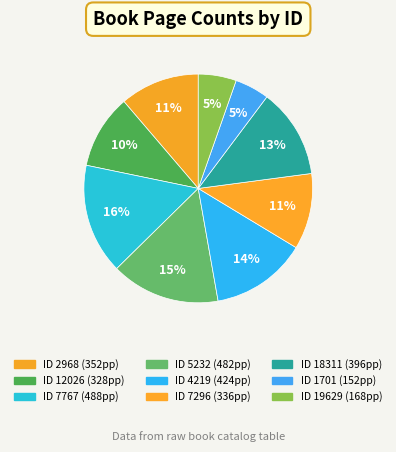

How many slices are in this pie chart?

9